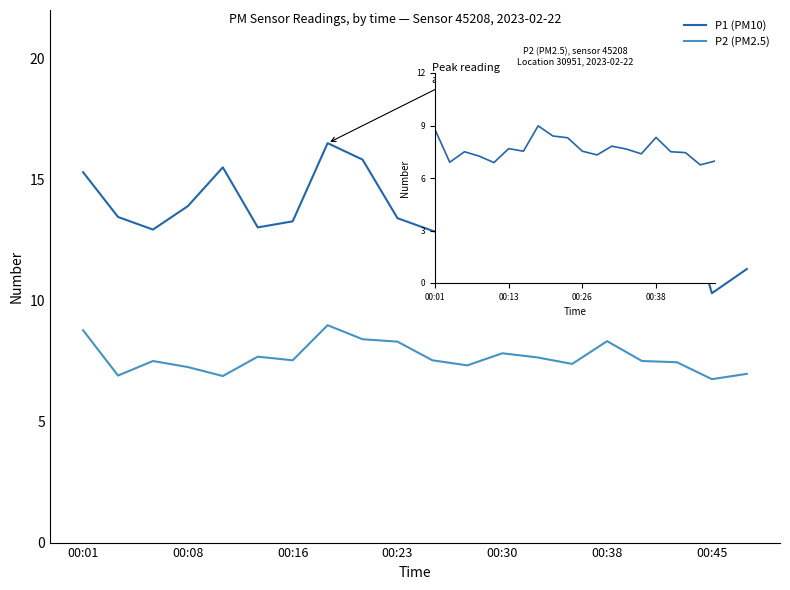

What is the sum of all P2 (PM2.5) values?

152.9